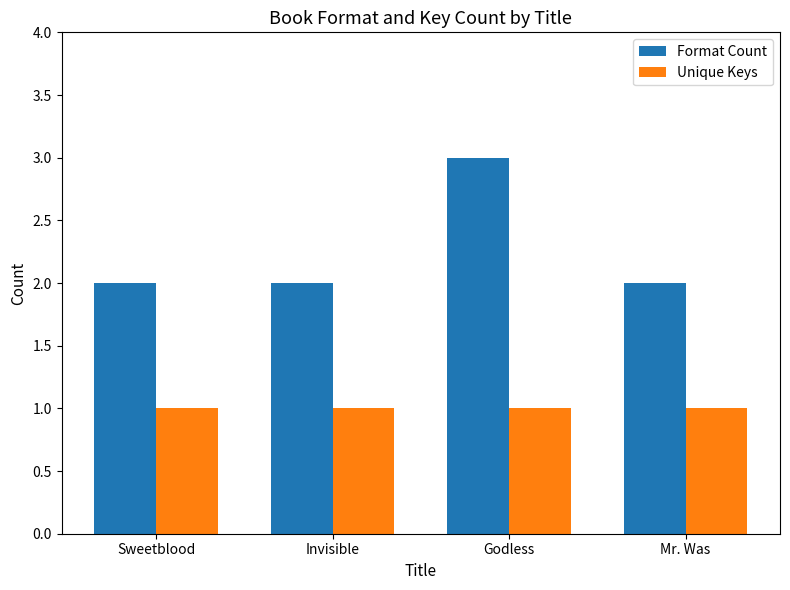

What is the total value across all series at Mr. Was?

3